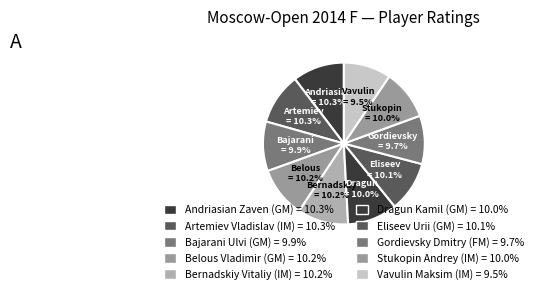

What is the ratio of the value at Vavulin Maksim (IM) to the value at Dragun Kamil (GM)?

0.9